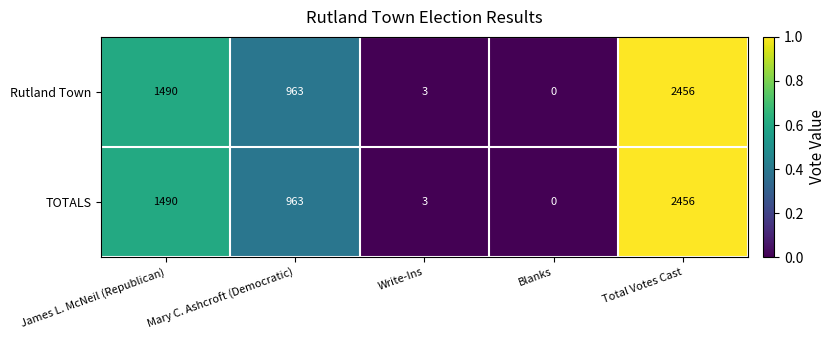

List the labels in order of TOTALS value, smallest first.

Blanks, Write-Ins, Mary C. Ashcroft (Democratic), James L. McNeil (Republican), Total Votes Cast